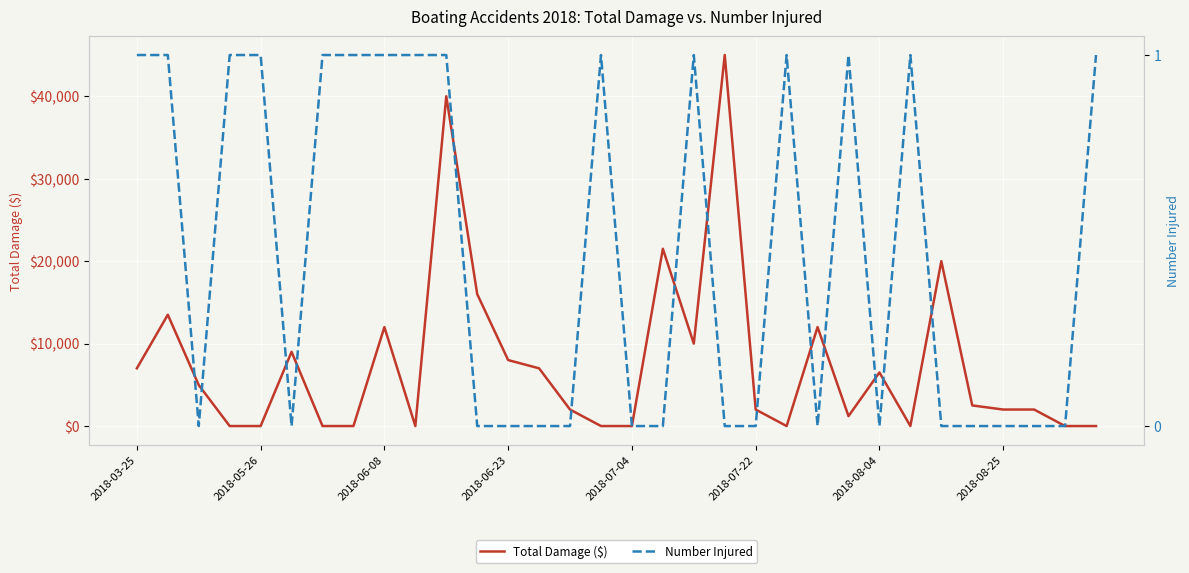

Reading left to right, what are all the values shown in this chart?

Total Damage ($): 7000	13500	4966	0	0	9000	0	0	12000	0	40000	16000	8000	7000	2000	0	0	21500	10000	45000	2000	0	12000	1200	6500	0	20000	2500	2000	2000	0	0
Number Injured: 1	1	0	1	1	0	1	1	1	1	1	0	0	0	0	1	0	0	1	0	0	1	0	1	0	1	0	0	0	0	0	1